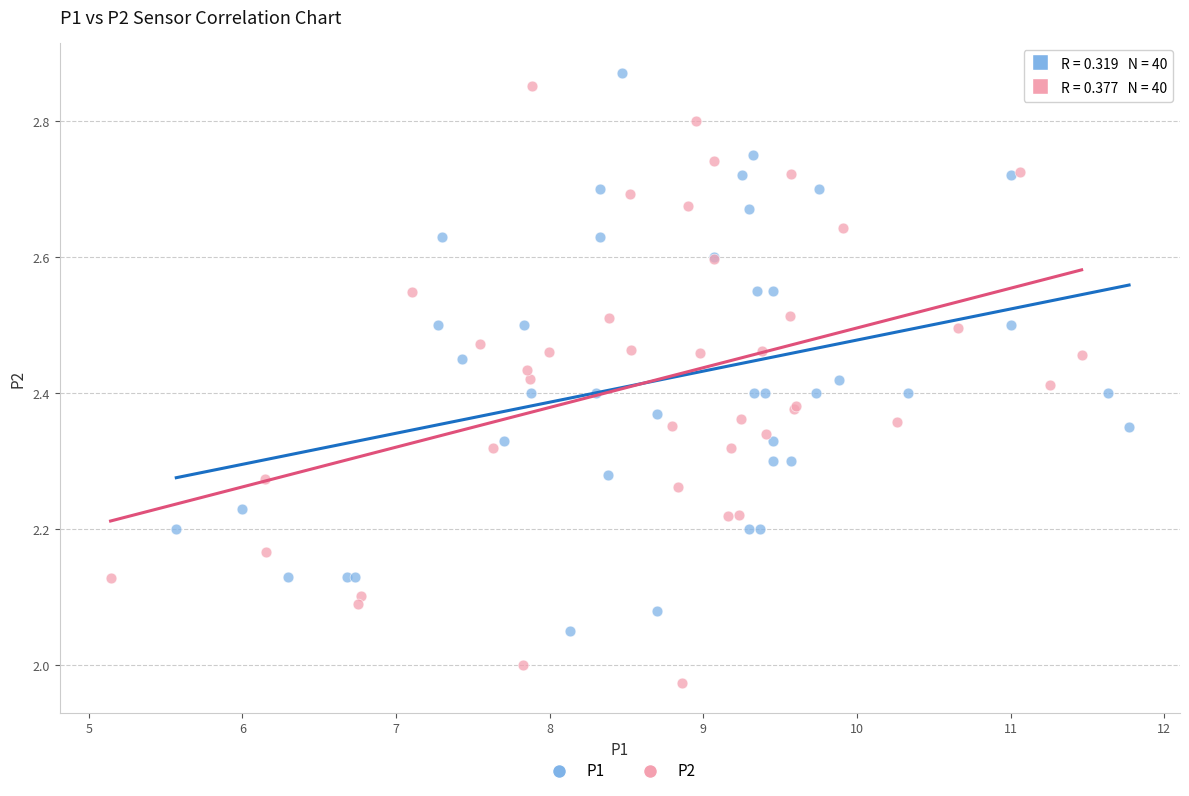

What are all the series names shown in the legend?

P1, P2